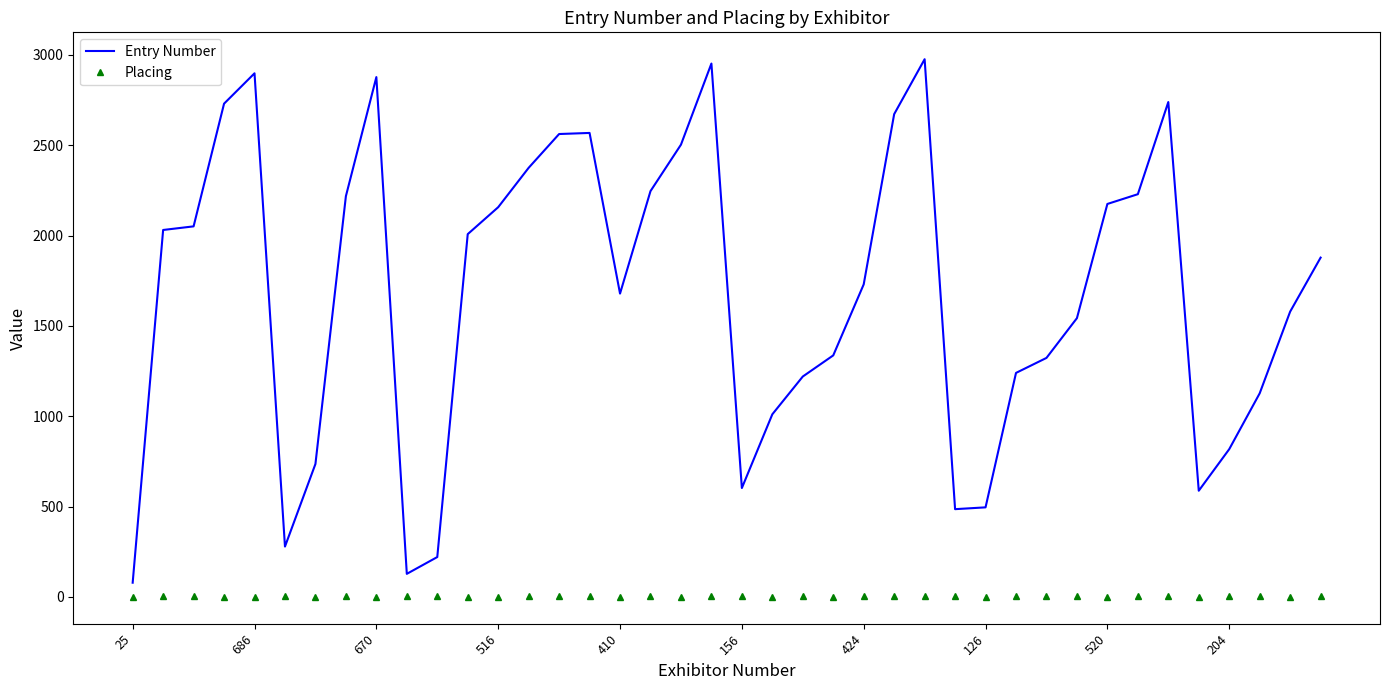

What is the greatest value displayed?

2976